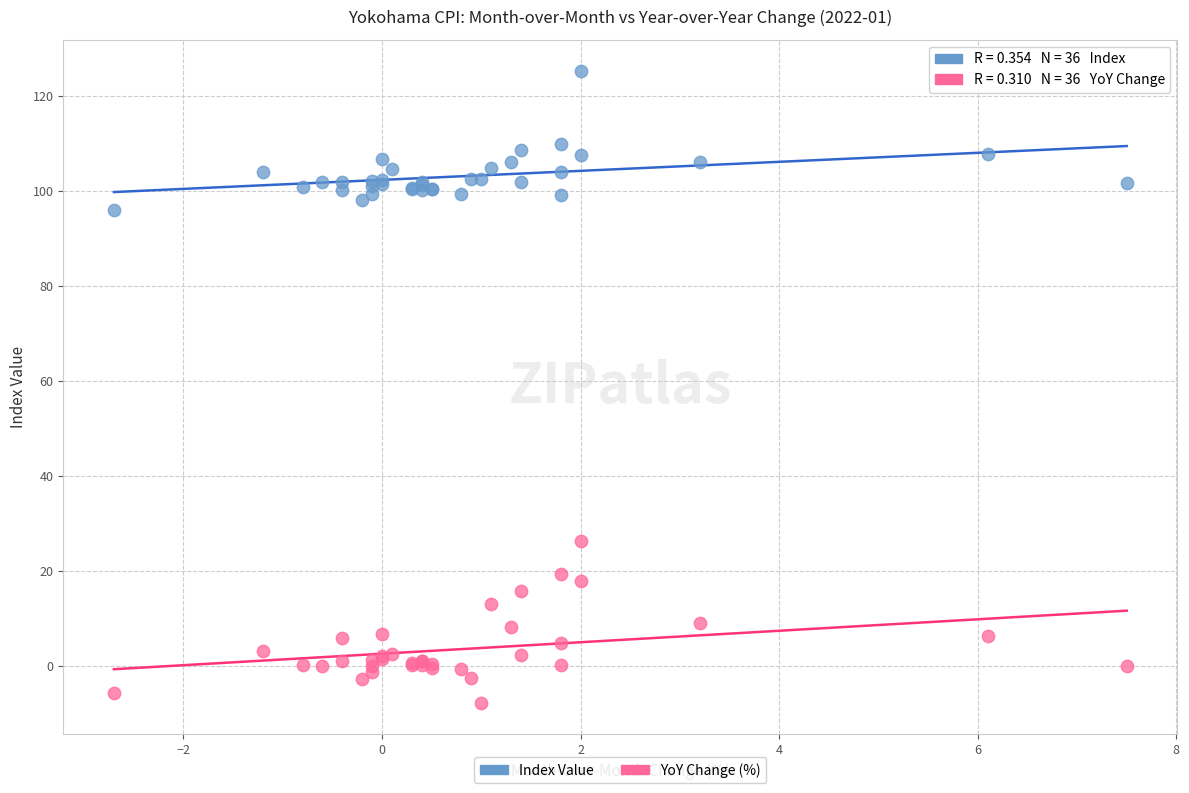

Across all series, what Y value is closest to 58?

26.2